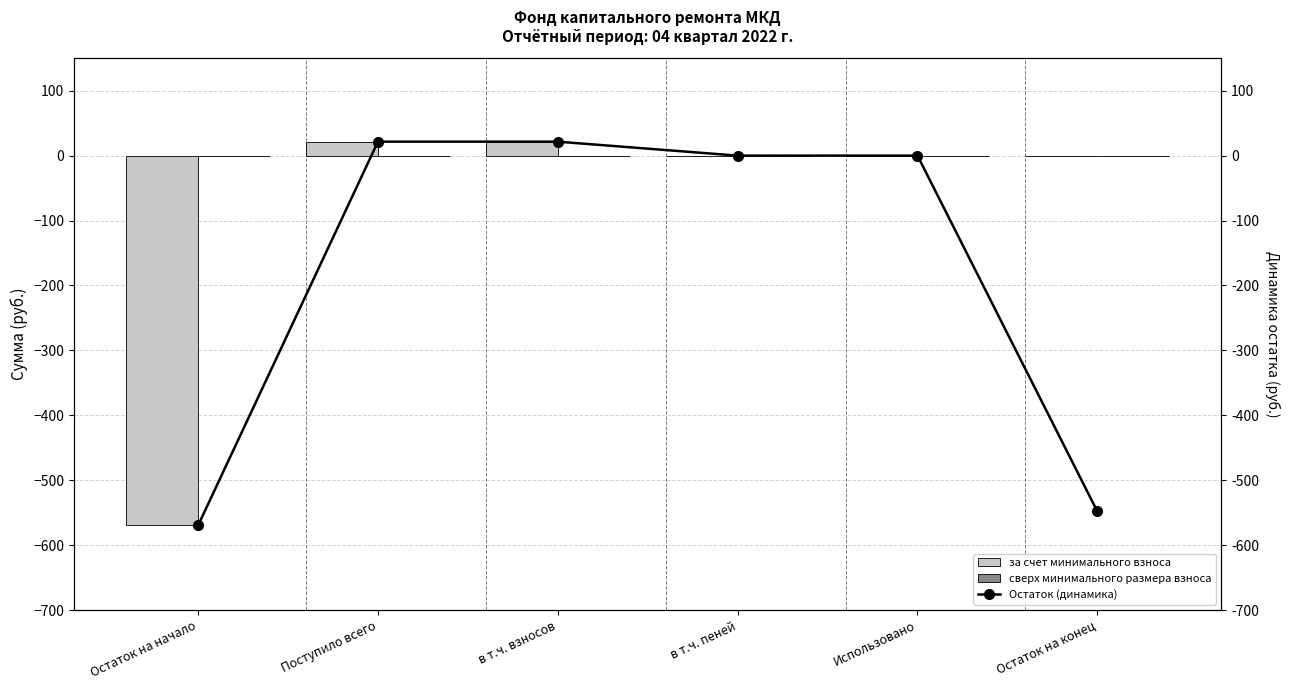

List the labels in order of сверх минимального размера взноса value, smallest first.

Остаток на начало, Поступило всего, в т.ч. взносов, в т.ч. пеней, Использовано, Остаток на конец